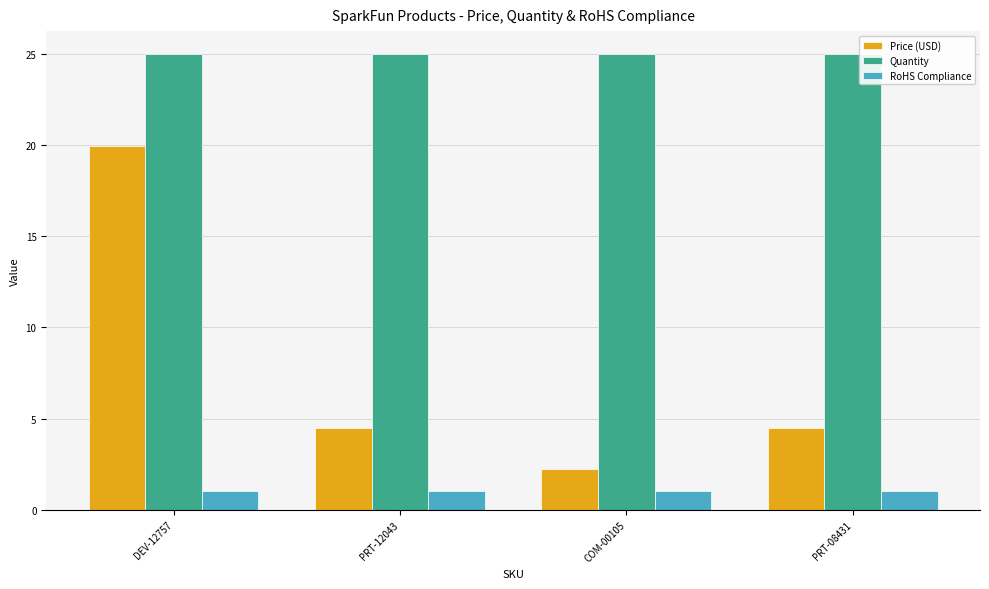

What is the spread (max minus min) of values at PRT-12043?

24.0